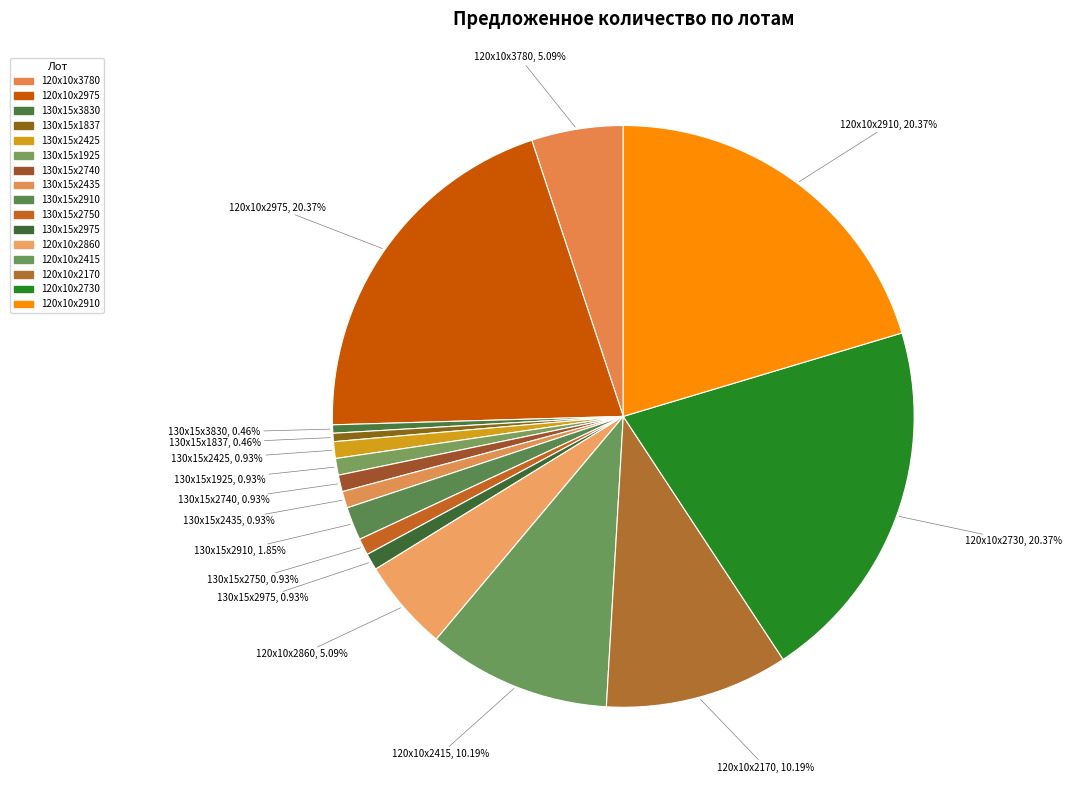

Count the number of slices in the pie.

16